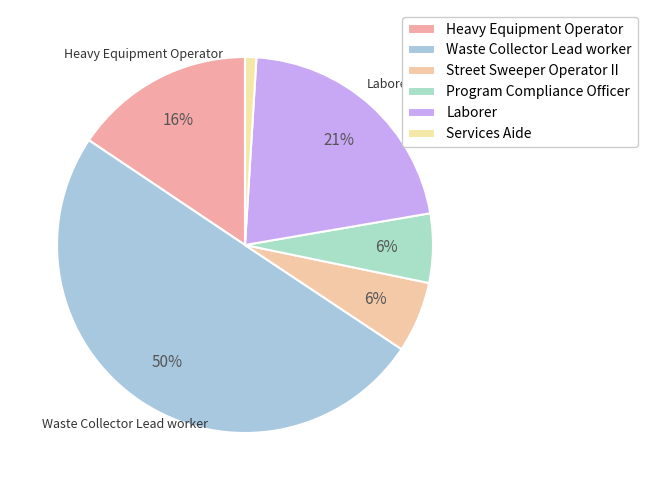

Count the number of slices in the pie.

6